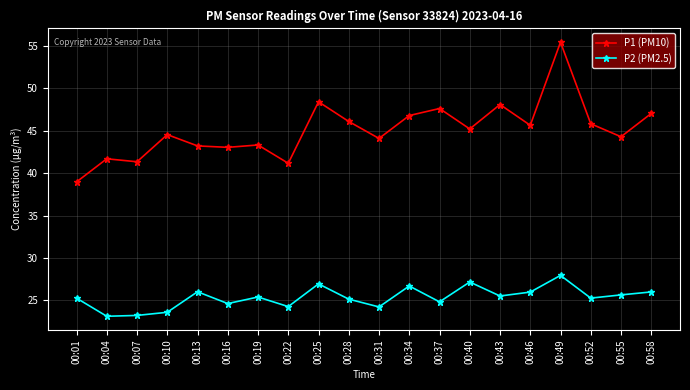

What is the value of the P2 (PM2.5) point at the 6th from the left?

24.6